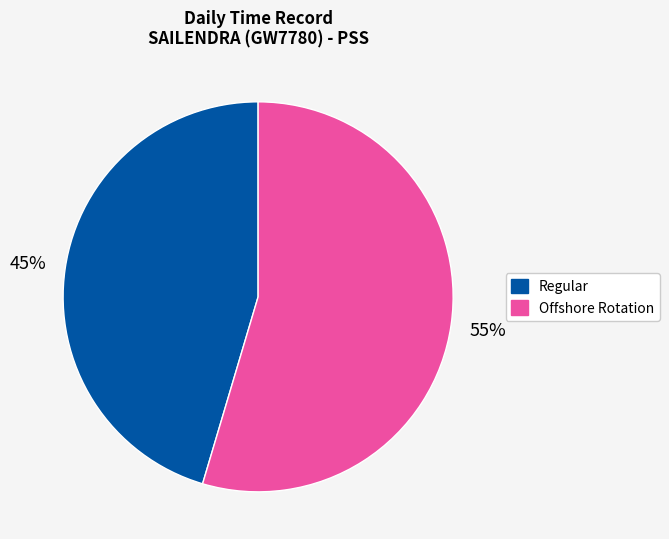

Does any single category account for the majority?

Yes